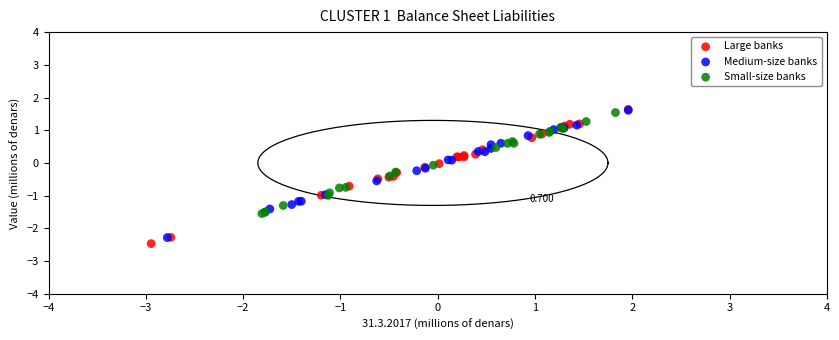

Which series has the largest Y range (max minus min)?

Large banks